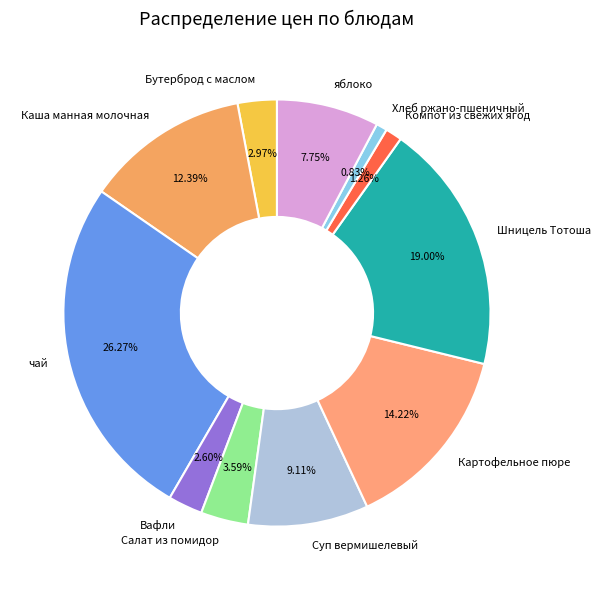

What percentage is NOT represented by Салат из помидор?

96.4%